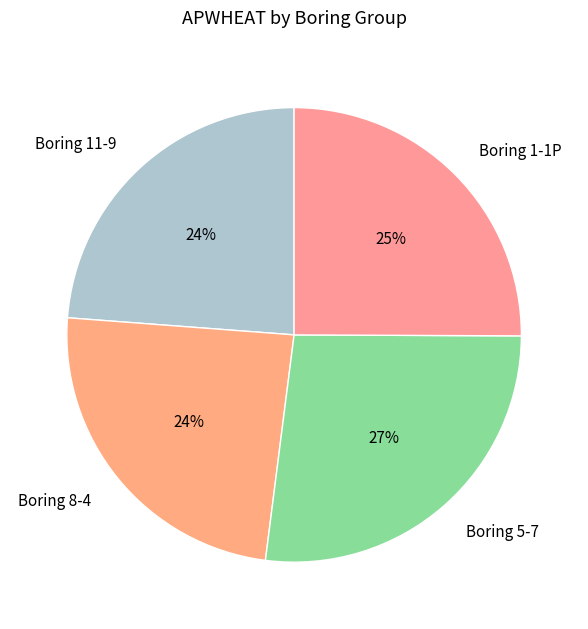

What is the ratio of the value at Boring 11-9 to the value at Boring 5-7?

0.9